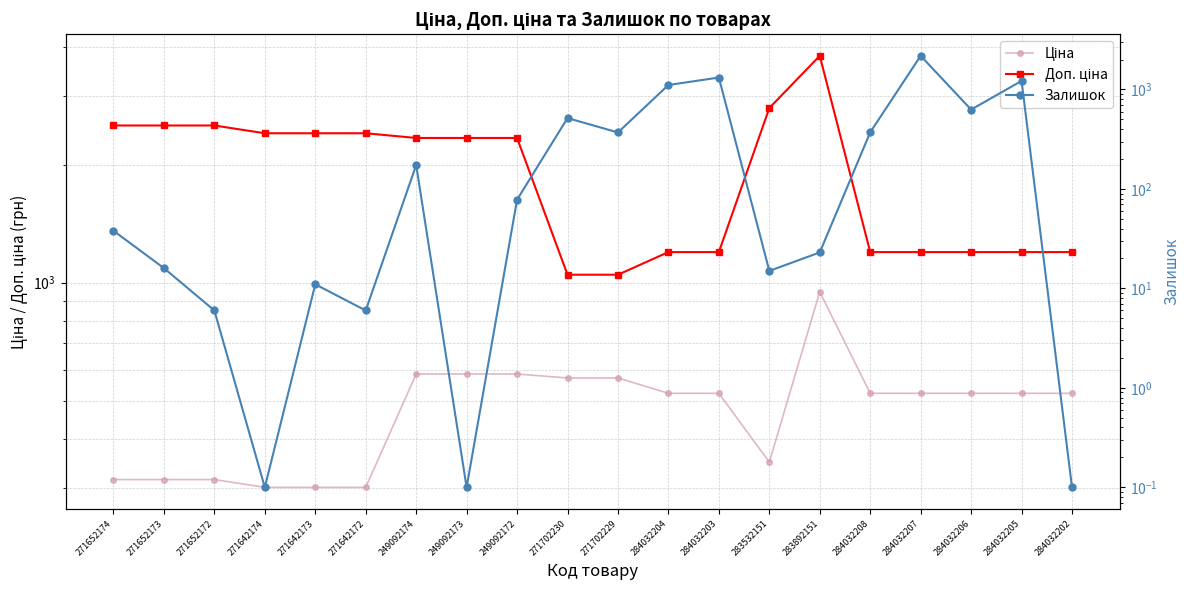

True or false: Залишок has a value of 370.0 at 271702229.

True